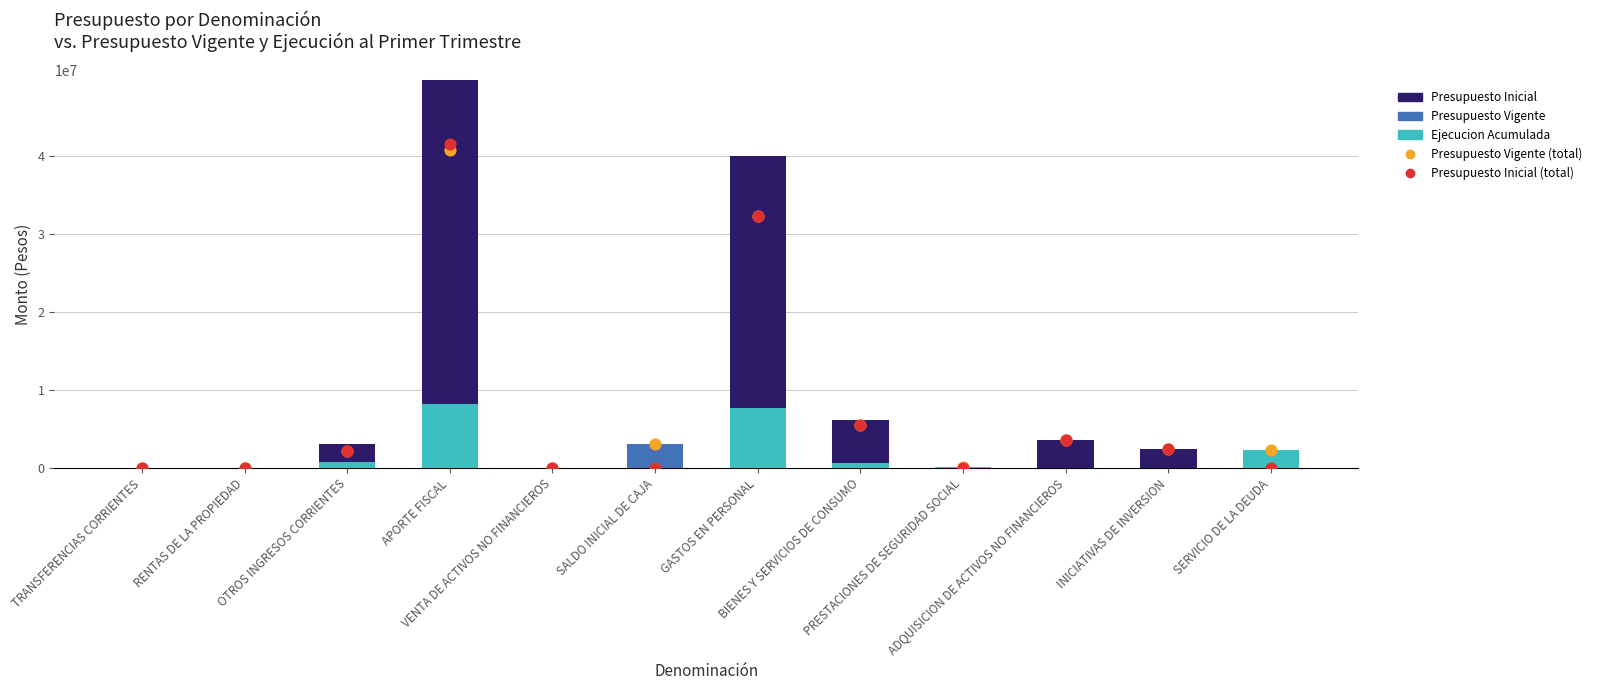

Is the value of Presupuesto Vigente (total) at BIENES Y SERVICIOS DE CONSUMO greater than the value of Ejecucion Acumulada al Primer Trimestre at GASTOS EN PERSONAL?

No